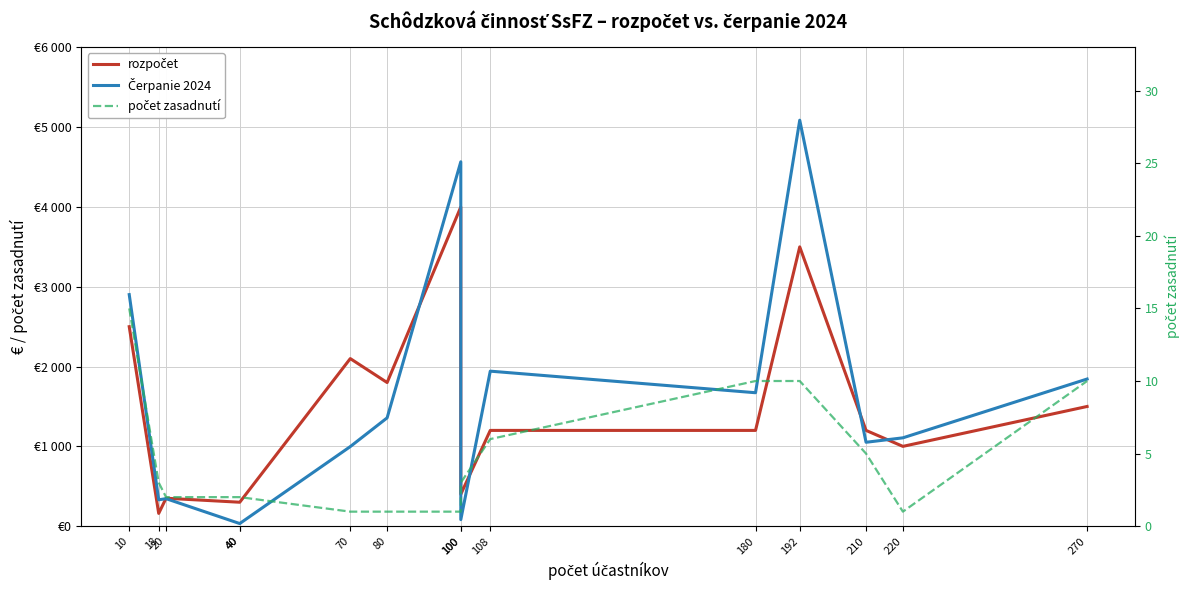

Reading left to right, extract all data points from this chart.

rozpočet: 10=2500.0	18=160.0	20=350.0	40=300.0	40=300.0	70=2100.0	80=1800.0	100=4000.0	100=400.0	108=1200.0	180=1200.0	192=3500.0	210=1200.0	220=1000.0	270=1500.0
Čerpanie 2024: 10=2901.8	18=330.4	20=344.6	40=32.6	40=33.2	70=997.2	80=1357.3	100=4566.4	100=81.8	108=1942.6	180=1672.2	192=5087.4	210=1051.3	220=1107.0	270=1844.0
počet zasadnutí: 10=15.0	18=3.0	20=2.0	40=2.0	40=2.0	70=1.0	80=1.0	100=1.0	100=3.0	108=6.0	180=10.0	192=10.0	210=5.0	220=1.0	270=10.0